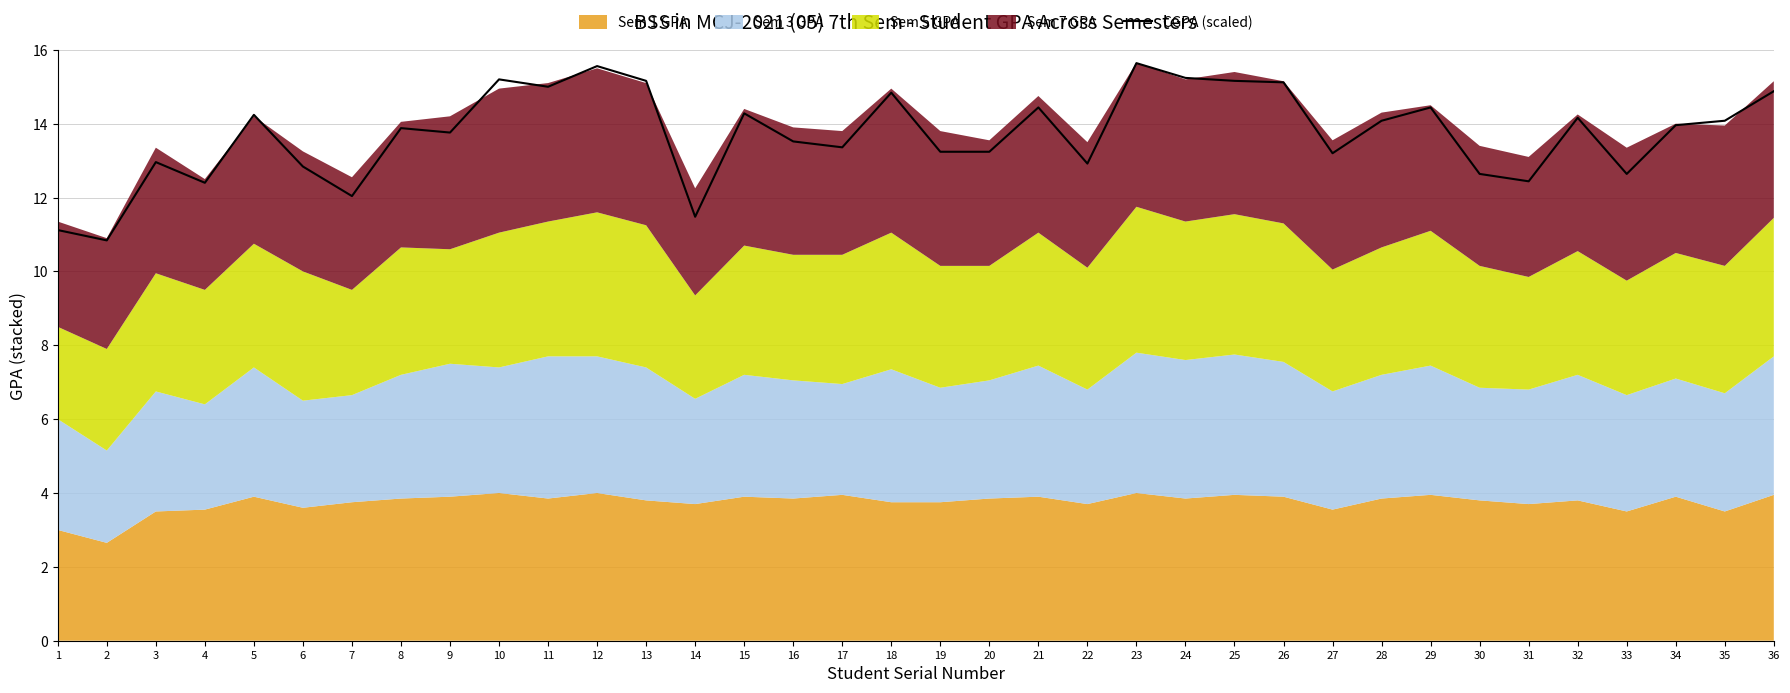

Where is the data nearest to the value 13?

3